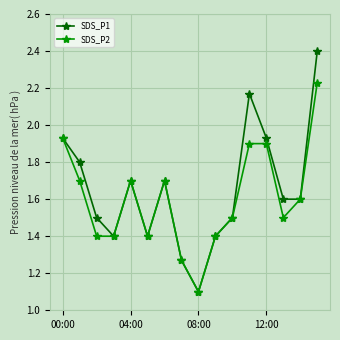

What is the maximum value for SDS_P1?

2.4